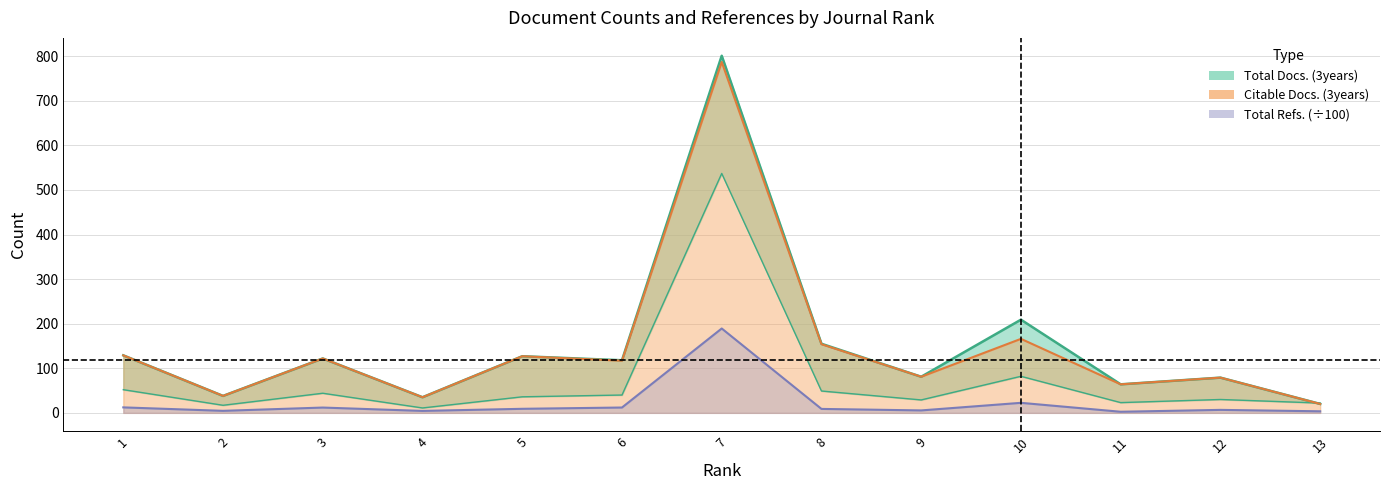

How many values in the Citable Docs. (3years) series exceed 117?

6